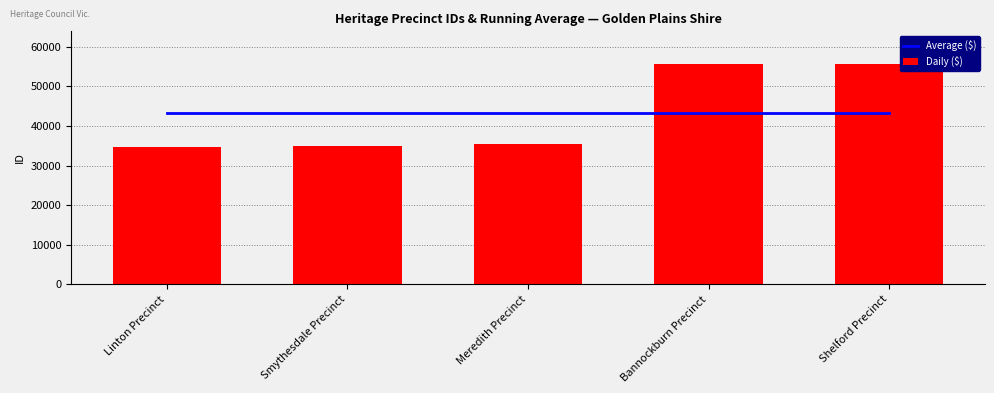

Rank the categories by Daily ($) value from lowest to highest.

Linton Precinct, Smythesdale Precinct, Meredith Precinct, Bannockburn Precinct, Shelford Precinct